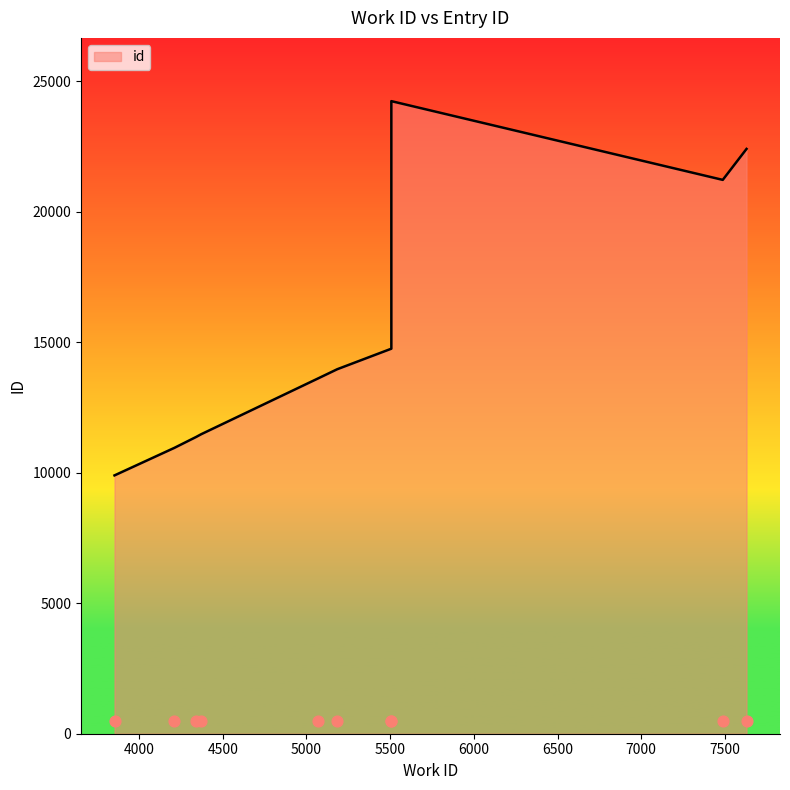

Approximately how many times larger is the value at 5507 compared to 5068?

1.8